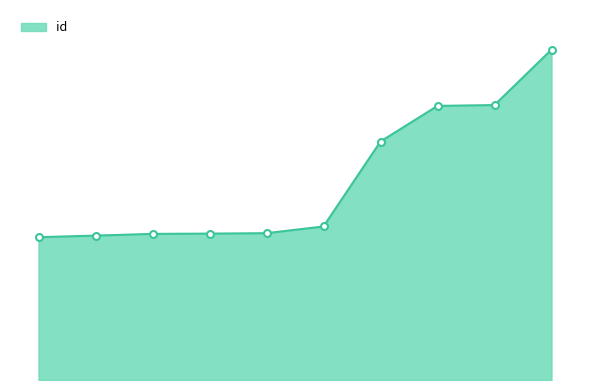

What is the average value?

14430